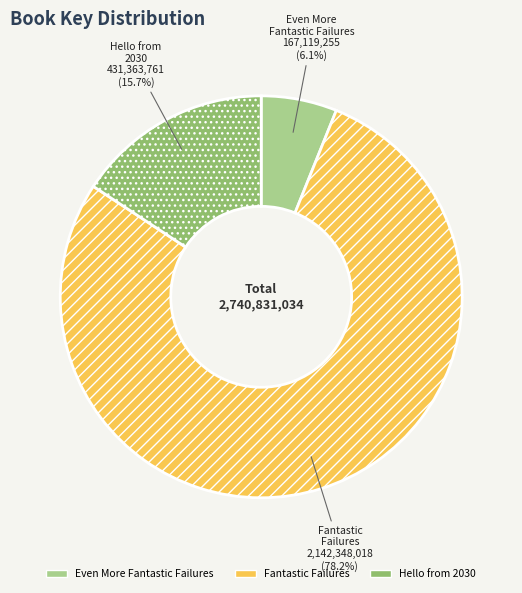

How many segments does this pie chart have?

3